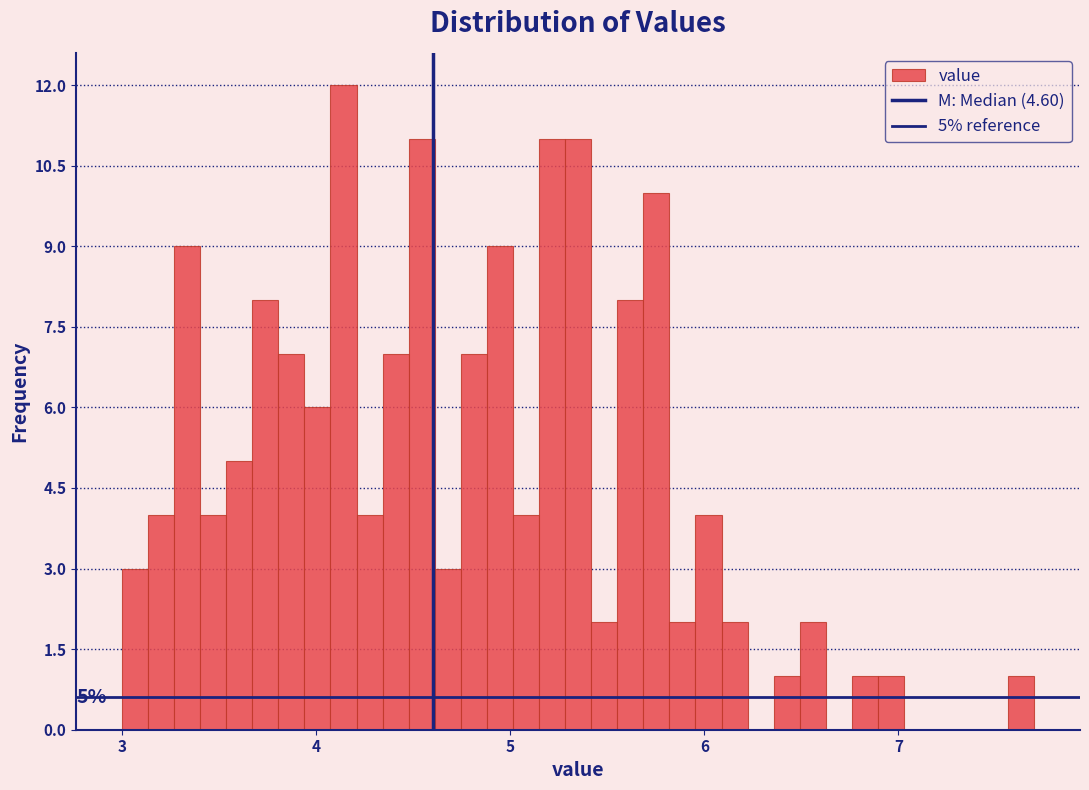

Read against the x-axis, roughly where is the centre of the tallest bar?

4.1